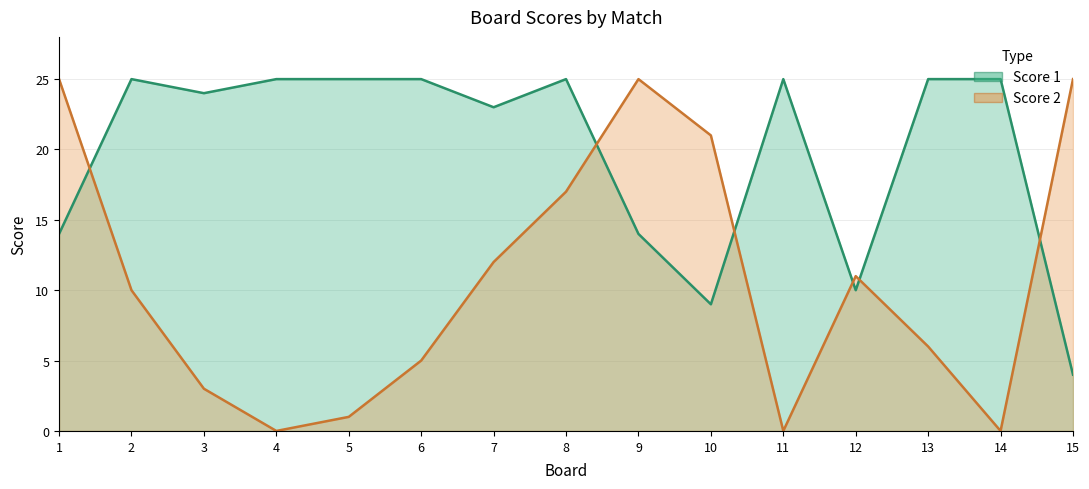

Reading left to right, list all the values displayed in this chart.

Score 1: 1=14	2=25	3=24	4=25	5=25	6=25	7=23	8=25	9=14	10=9	11=25	12=10	13=25	14=25	15=4
Score 2: 1=25	2=10	3=3	4=0	5=1	6=5	7=12	8=17	9=25	10=21	11=0	12=11	13=6	14=0	15=25